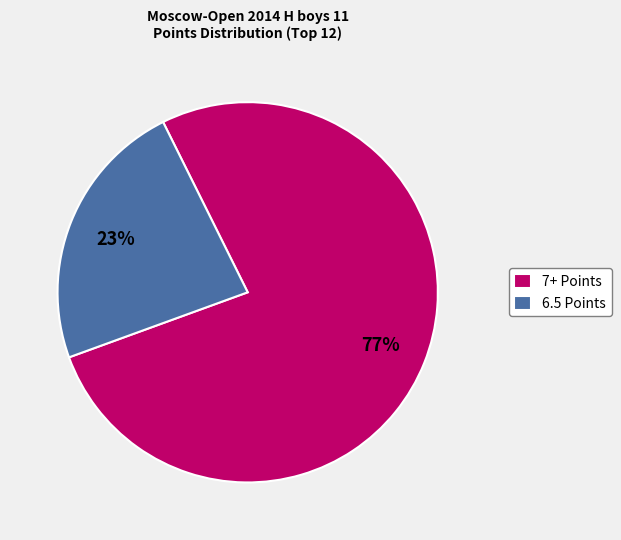

Is there a majority slice in this chart?

Yes